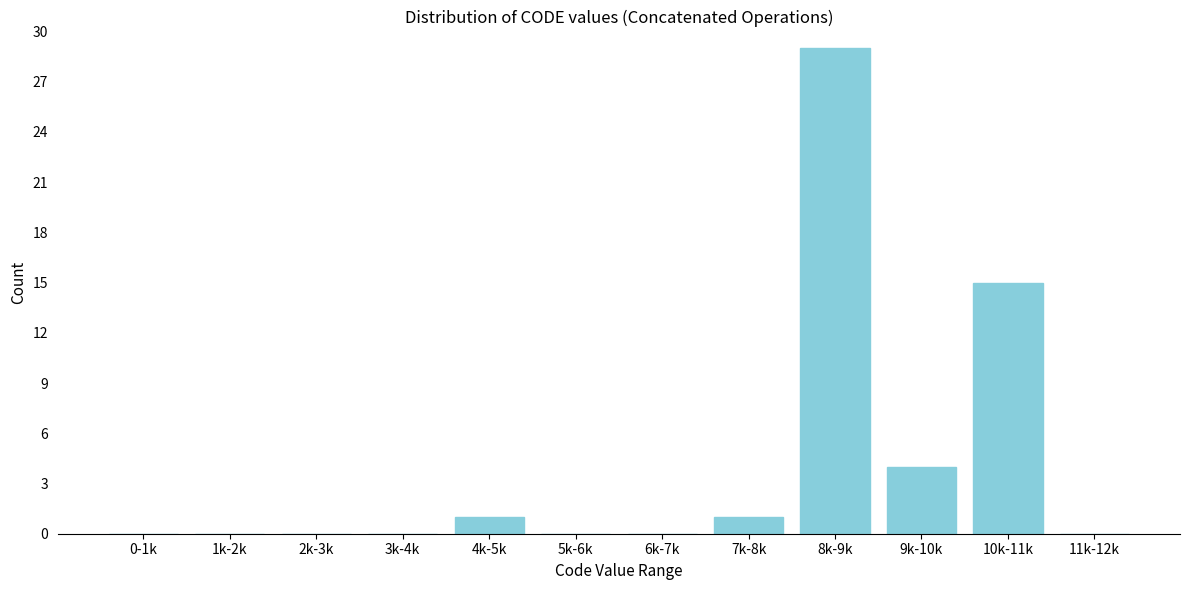

Reading left to right, extract all data points from this chart.

0-1k=0	1k-2k=0	2k-3k=0	3k-4k=0	4k-5k=1	5k-6k=0	6k-7k=0	7k-8k=1	8k-9k=29	9k-10k=4	10k-11k=15	11k-12k=0